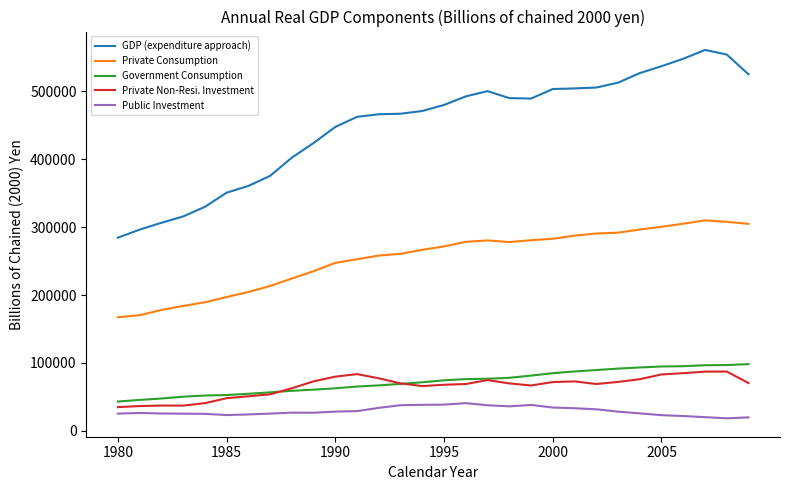

True or false: Government Consumption and Private Non-Resi. Investment intersect in this chart.

True